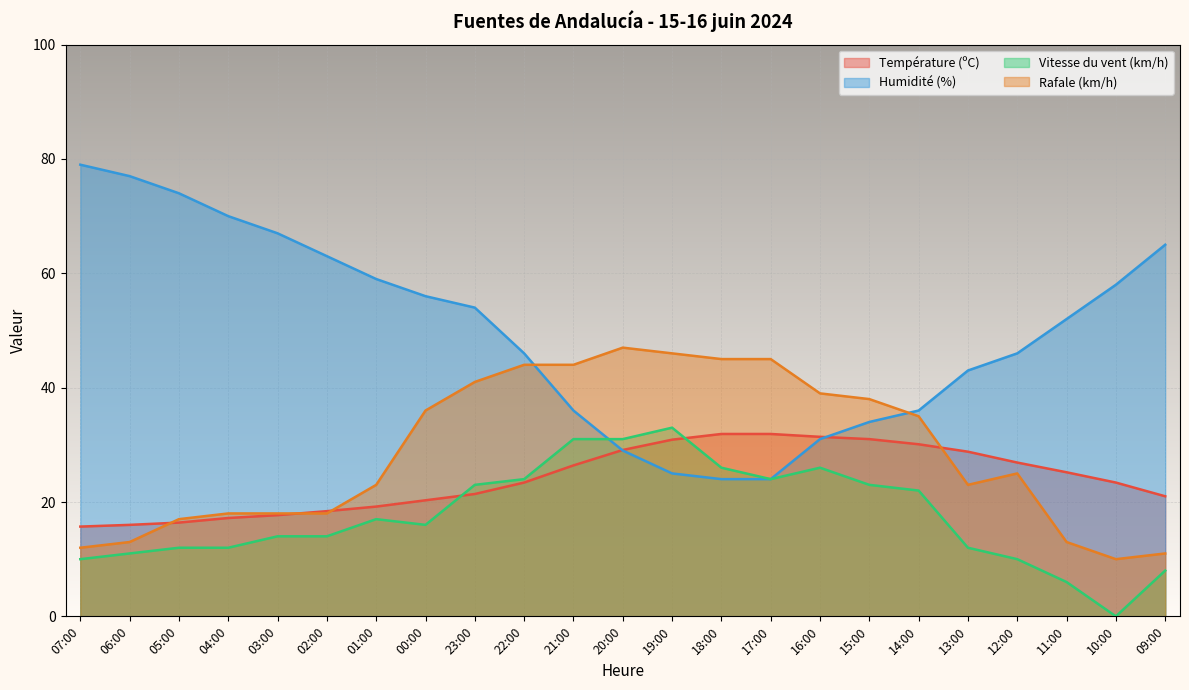

How many lines are shown in the chart?

4